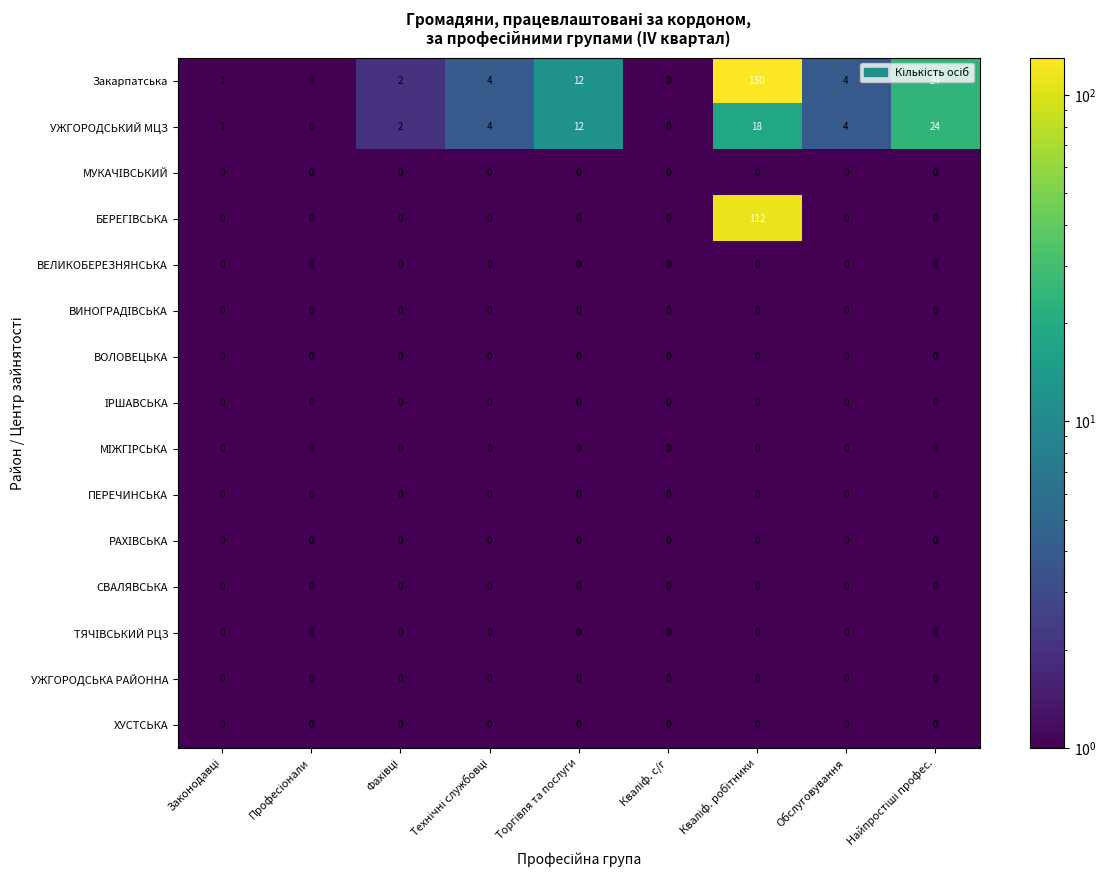

What value does the Закарпатська series have at Обслуговування?

4